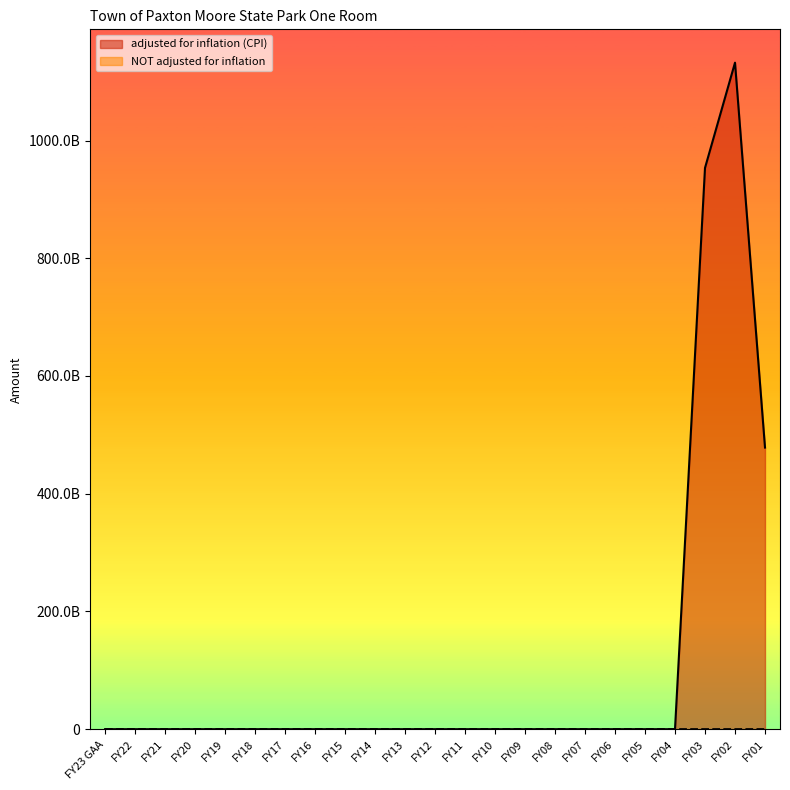

Reading right to left, extract all data points from this chart.

adjusted for inflation (CPI): 478425285104	1132282686699	953481591000	0	0	0	0	0	0	0	0	0	0	0	0	0	0	0	0	0	0	0	0
NOT adjusted for inflation: 285104	686699	591000	0	0	0	0	0	0	0	0	0	0	0	0	0	0	0	0	0	0	0	0